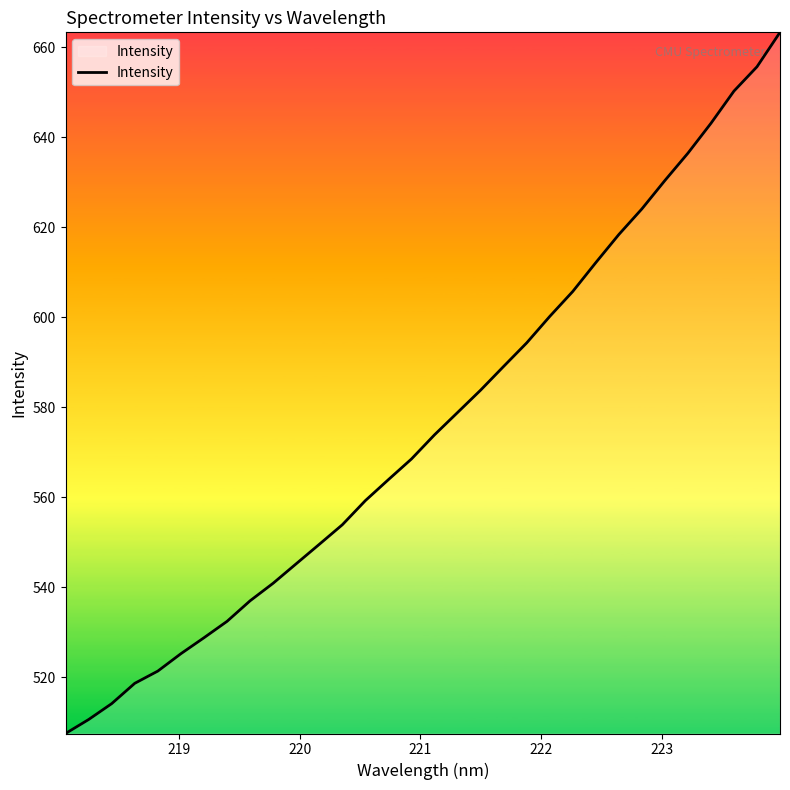

What is the smallest value displayed?

507.6